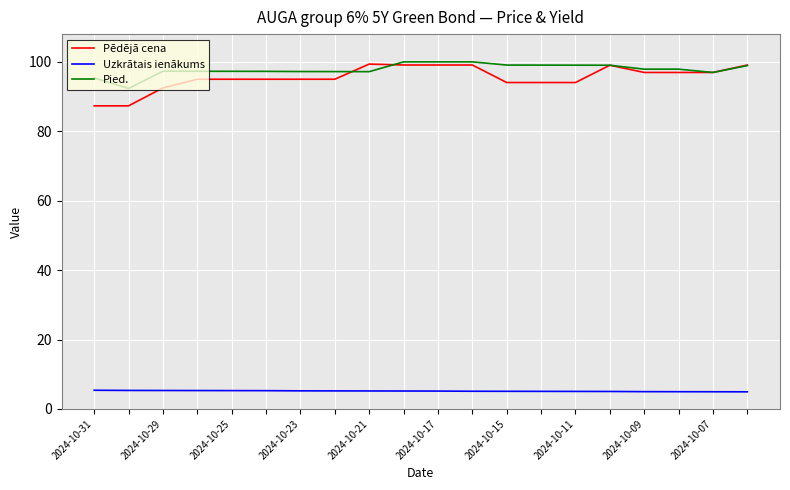

At how many categories does at least one series exceed 31?

20